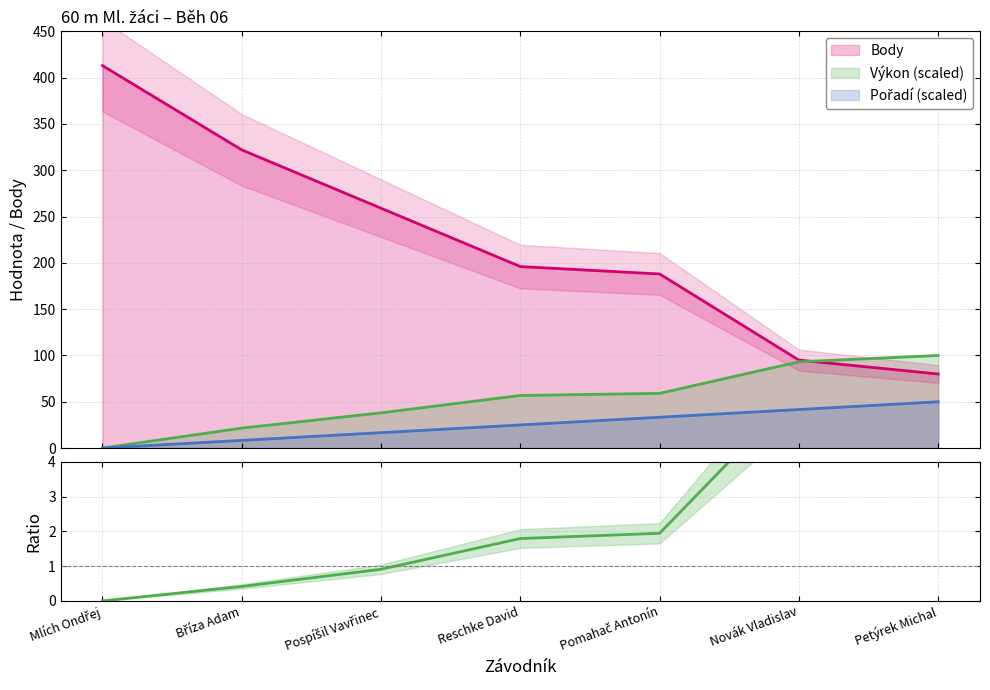

List the labels in order of Pořadí value, smallest first.

Mlích Ondřej, Bříza Adam, Pospíšil Vavřinec, Reschke David, Pomahač Antonín, Novák Vladislav, Petýrek Michal